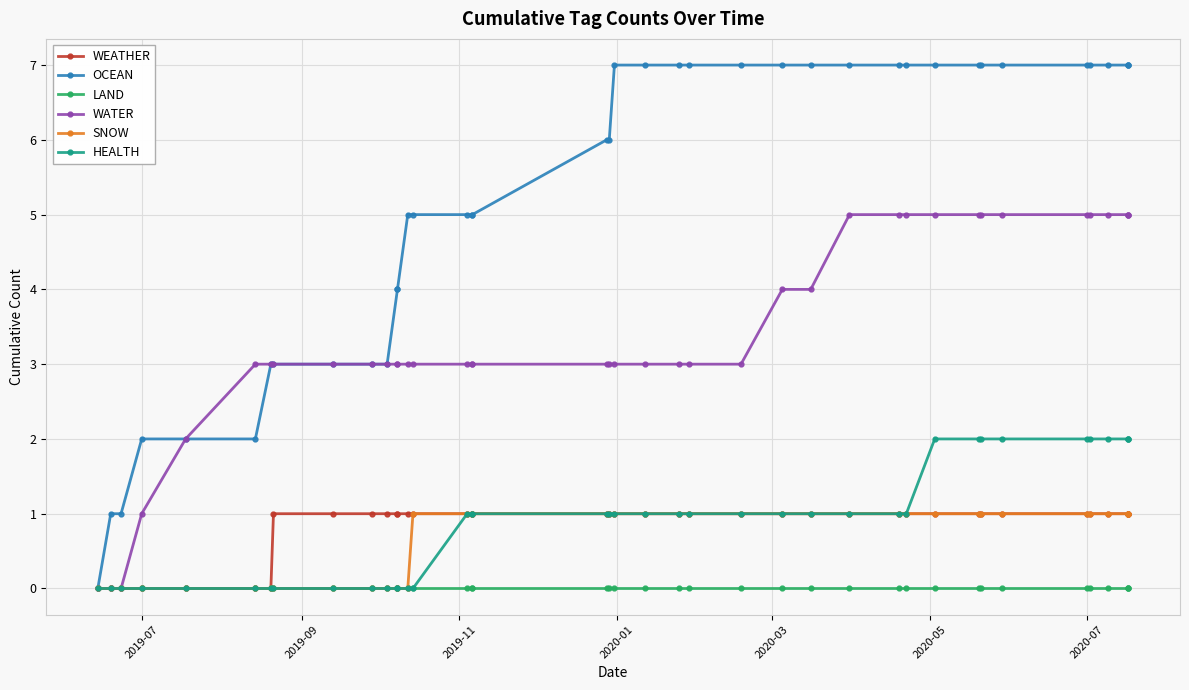

True or false: OCEAN has a value of 11 at 26.

False